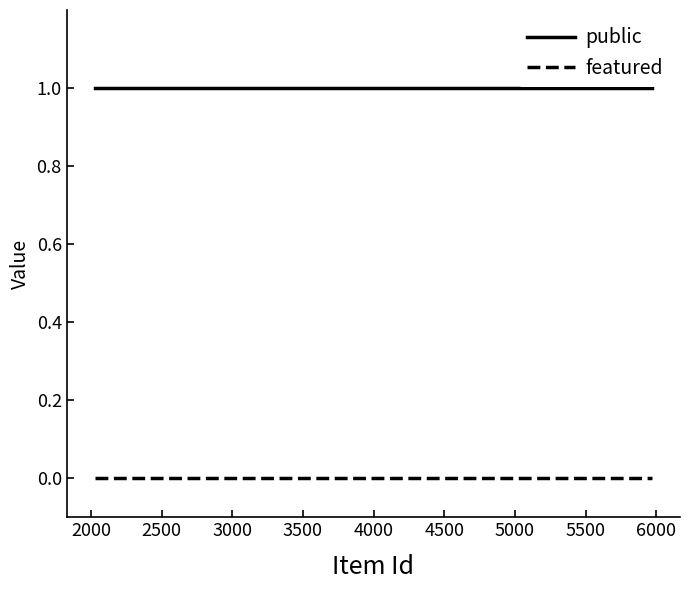

What is the minimum value for public?

1